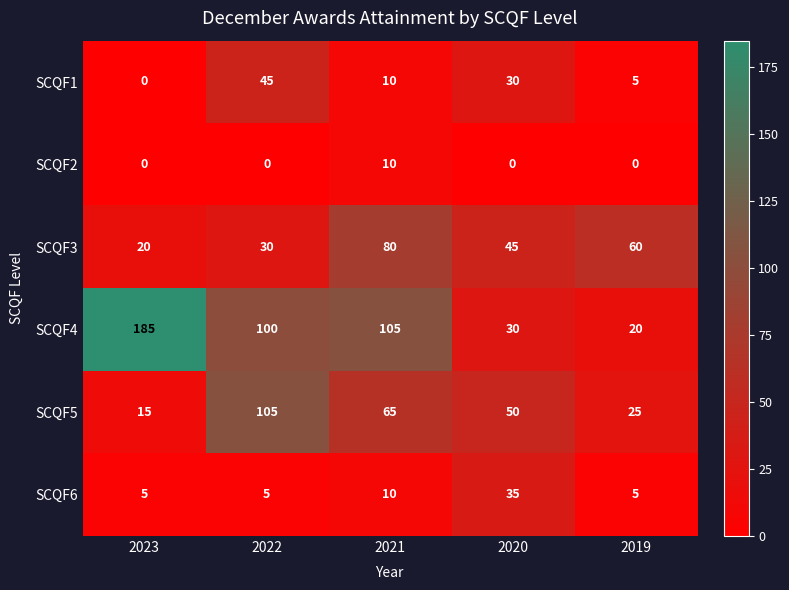

What is the maximum value shown in the chart?

185